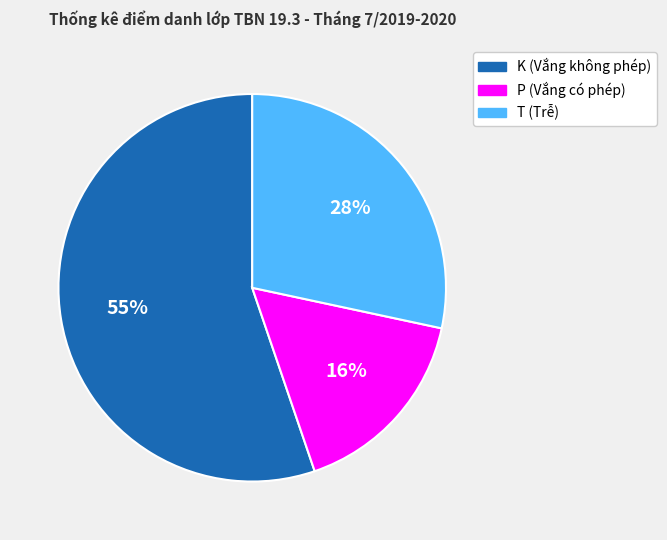

To the nearest percent, what is the combined percentage of P and K?

72%